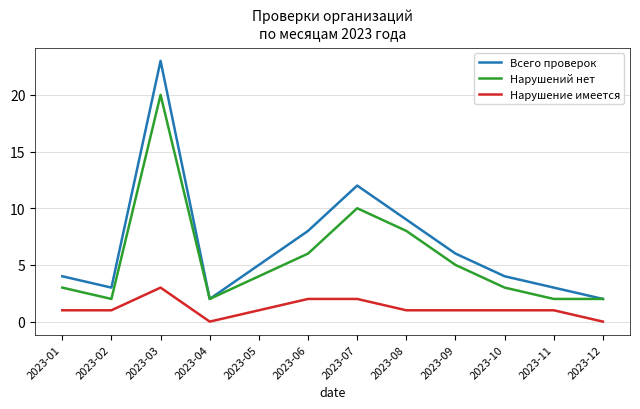

Which series has the widest spread of values?

Всего проверок